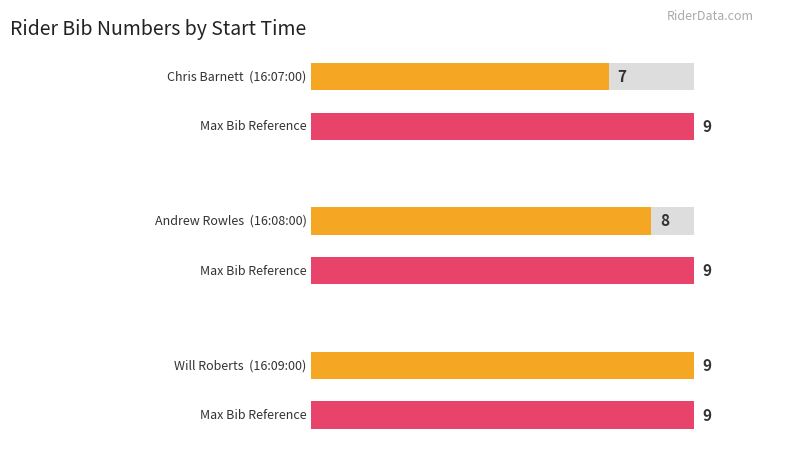

What is the label of the 2nd bar from the right?

16:08:00